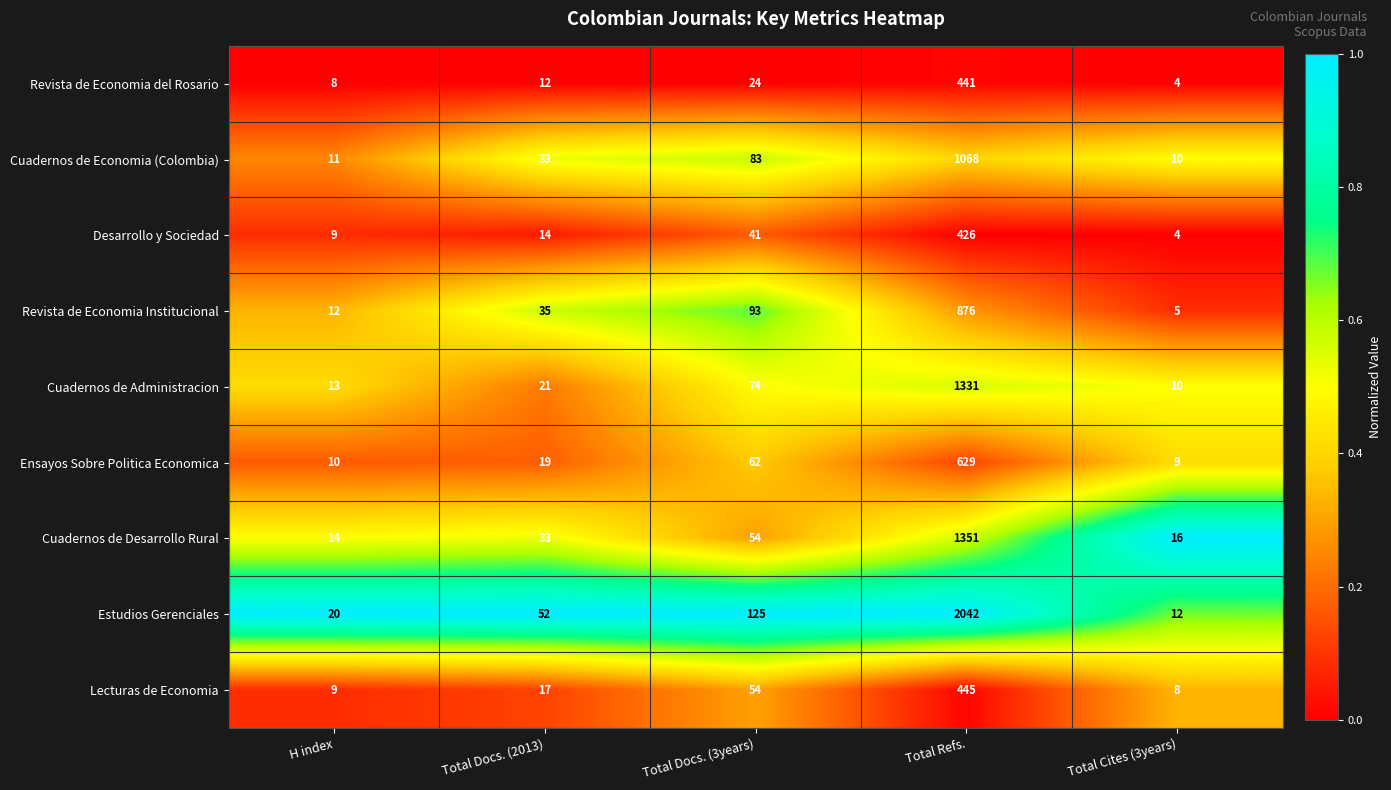

List the labels in order of Lecturas de Economia value, largest first.

Total Refs., Total Docs. (3years), Total Docs. (2013), H index, Total Cites (3years)